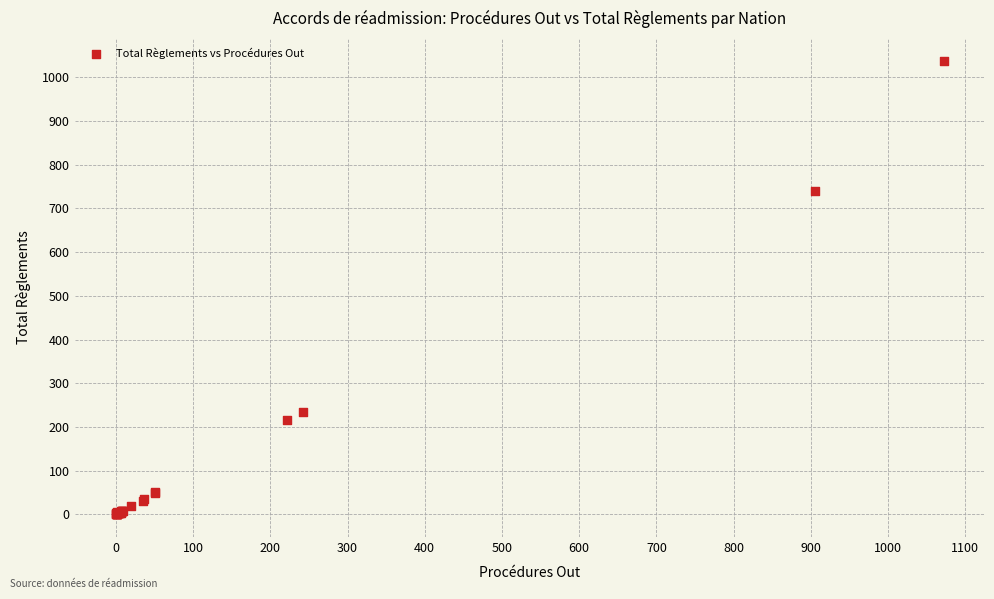

What Y value in the scatter plot is closest to 519?

740